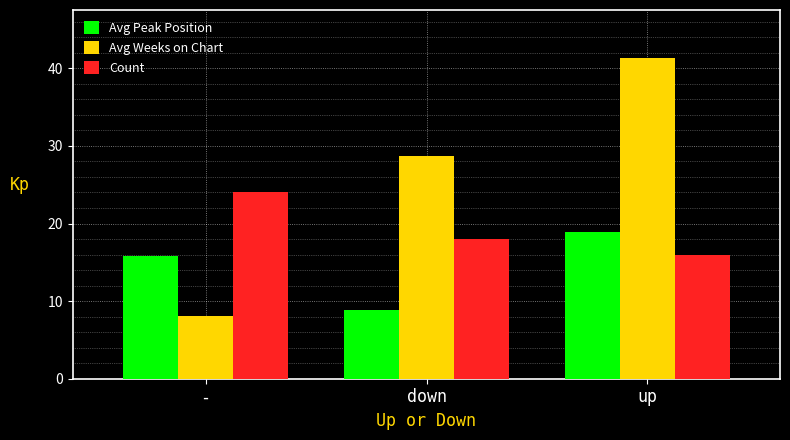

At which category is the sum across all series the highest?

up